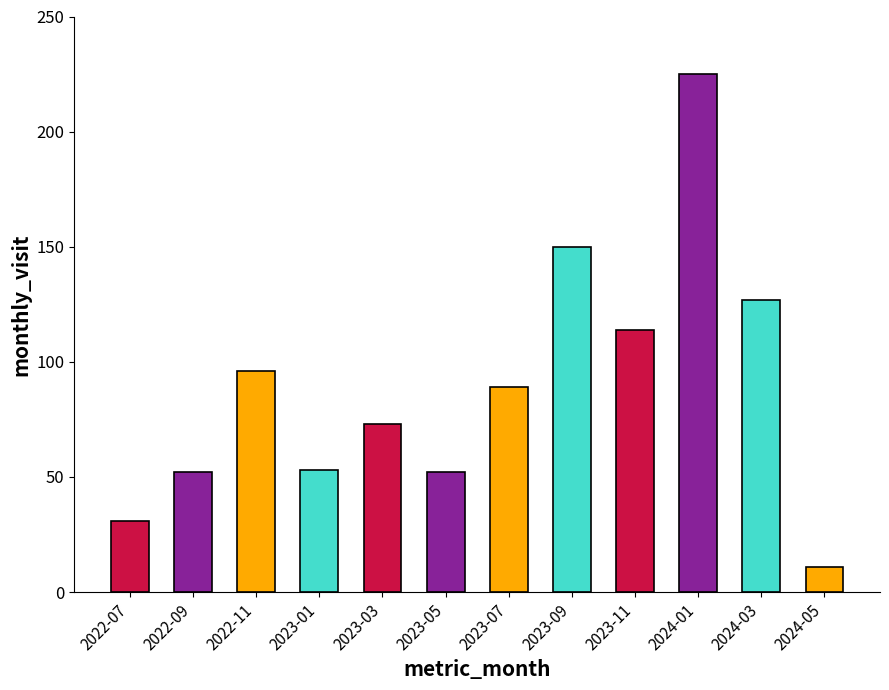

What is the smallest value displayed?

11